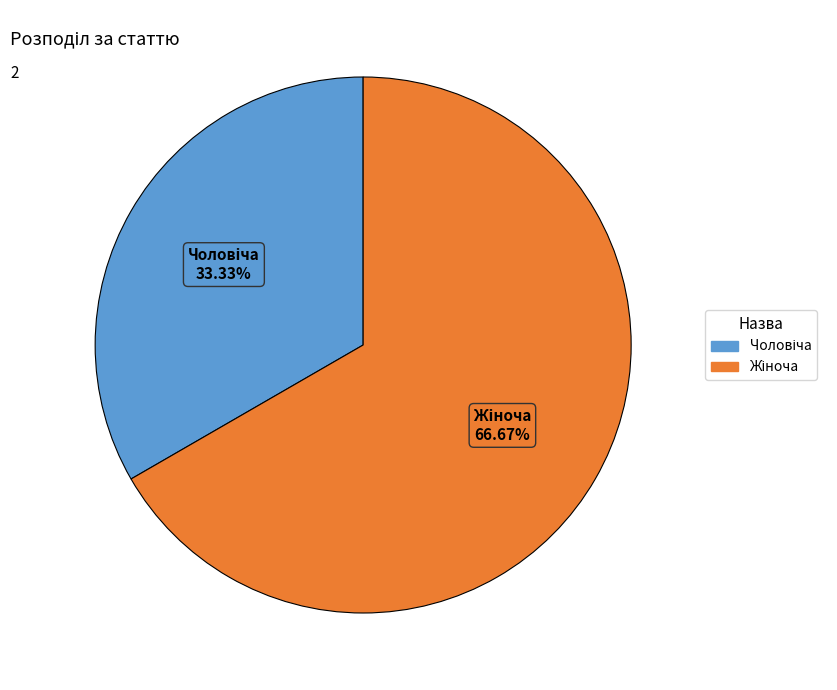

Does any single category account for the majority?

Yes